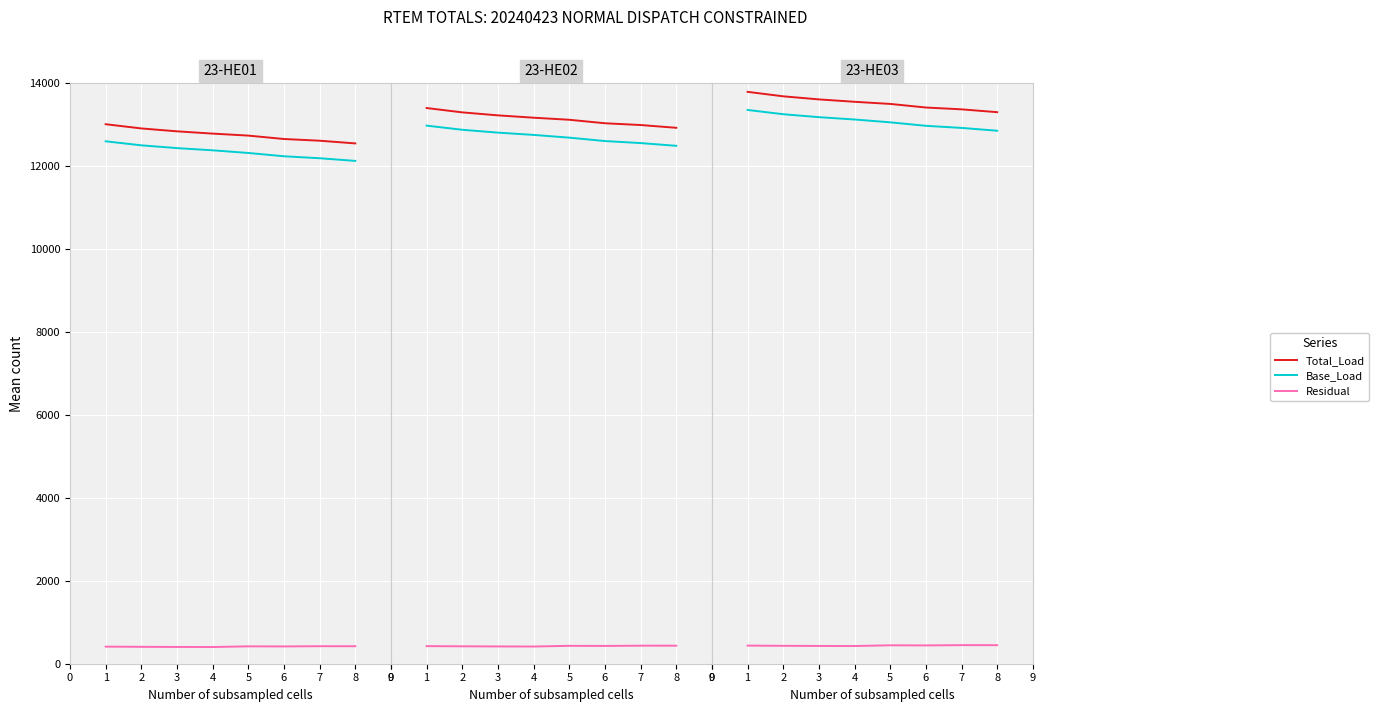

What is the value of the Base_Load point at the 8th from the left?

12856.5